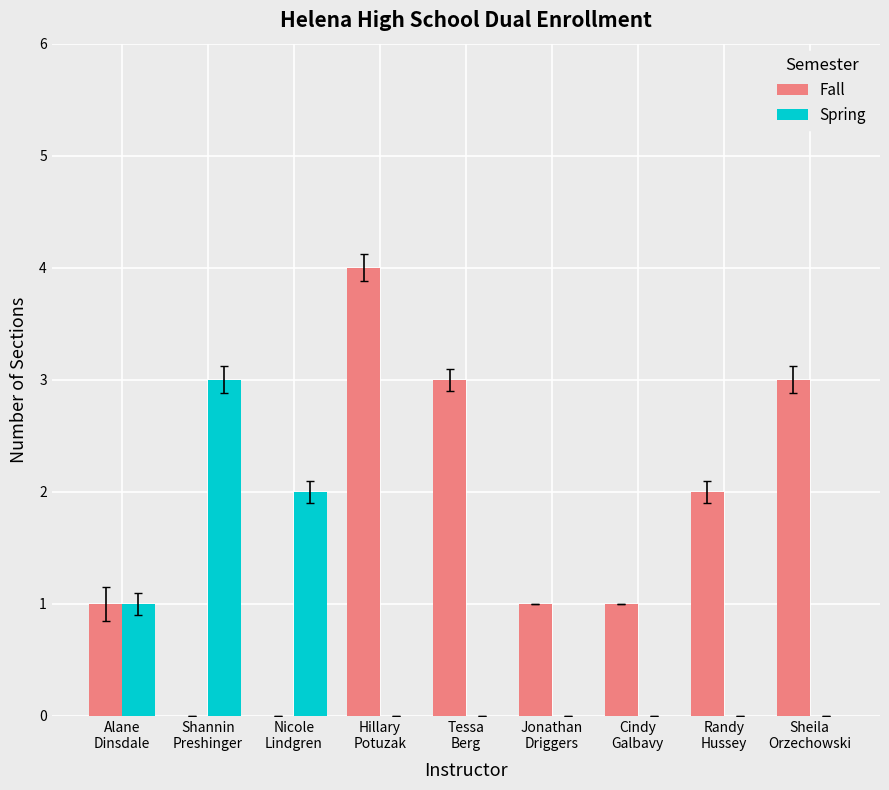

Reading left to right, what are all the values shown in this chart?

Fall: 1	0	0	4	3	1	1	2	3
Spring: 1	3	2	0	0	0	0	0	0